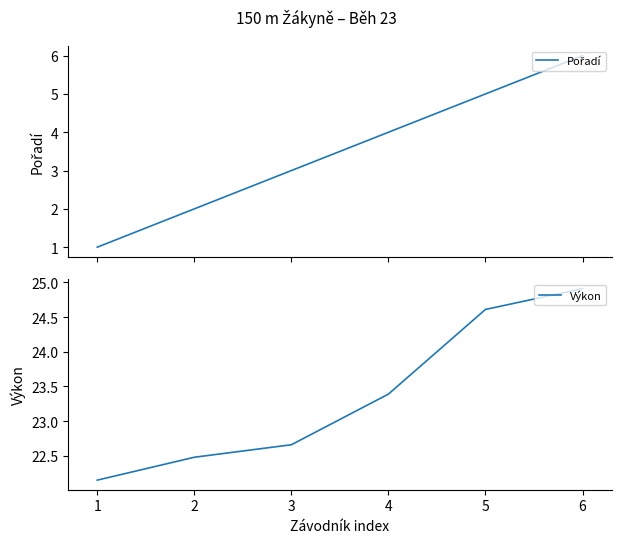

The Výkon series shows 24.9 at 6. True or false?

True